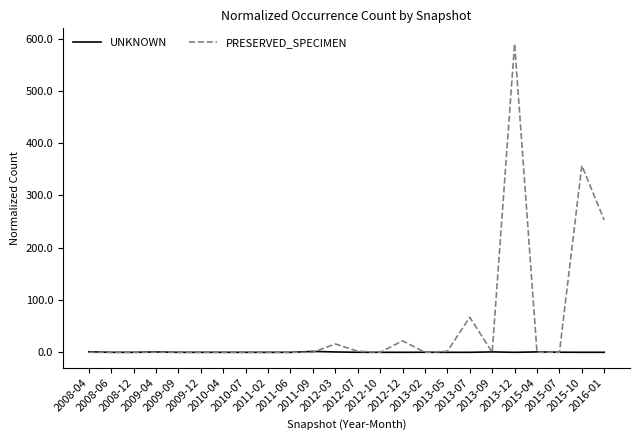

Does the chart have visible grid lines?

No